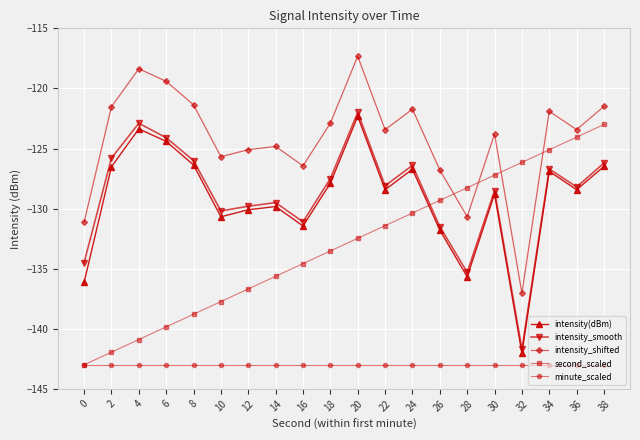

Where is intensity_shifted nearest to the value -127?

26